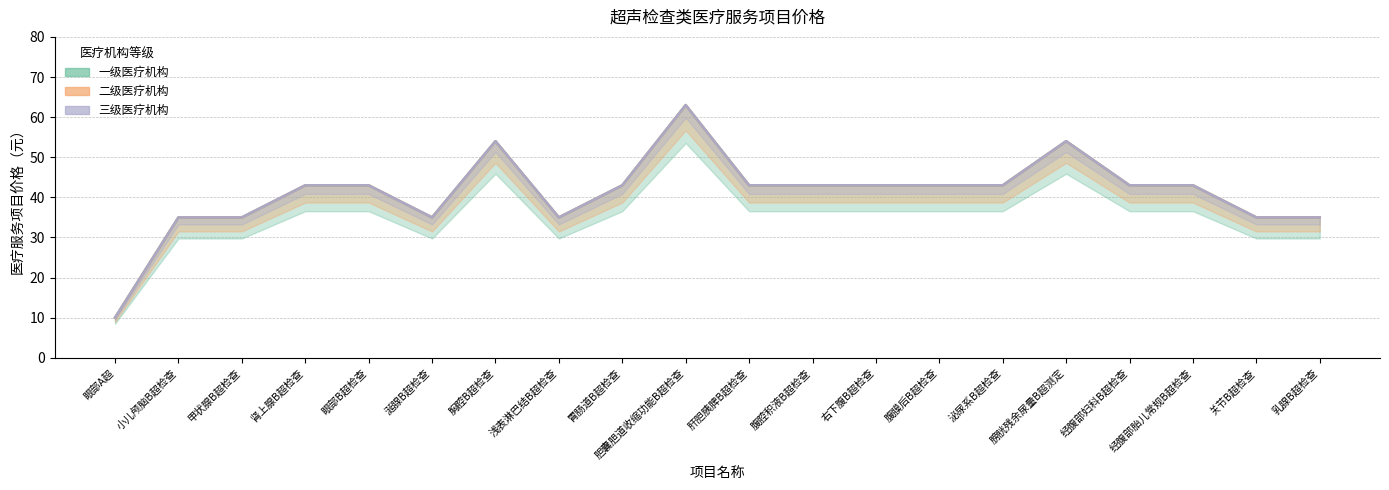

What is the value of the 一级医疗机构 point at the 20th from the left?

35